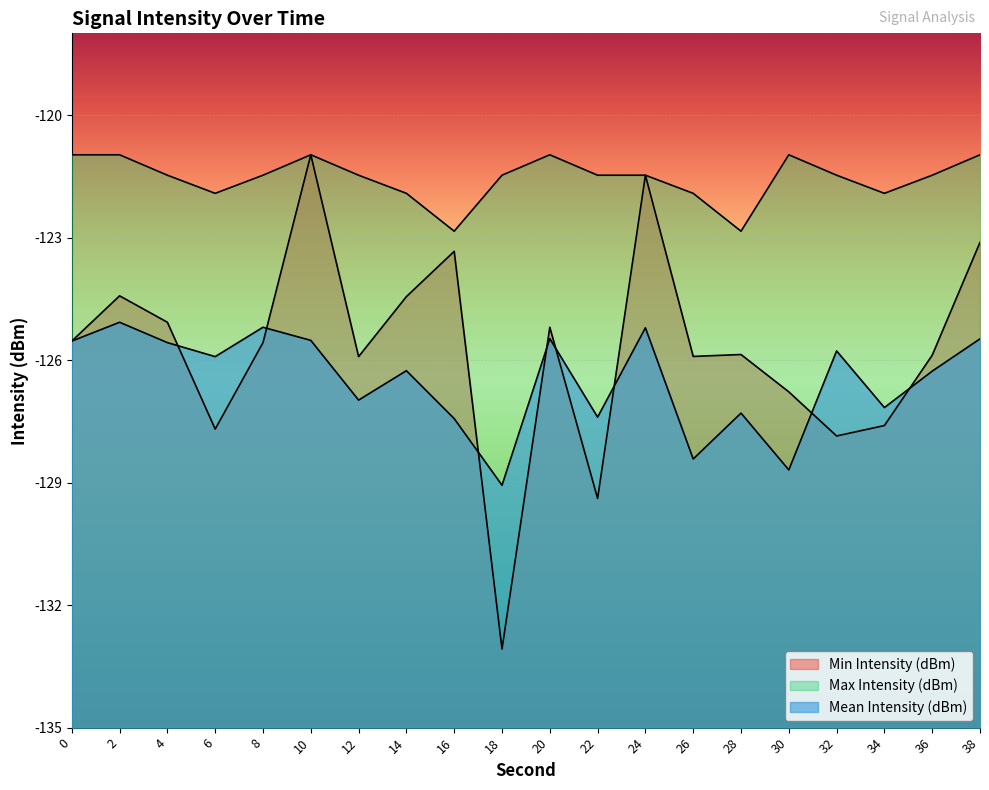

What is the difference between the Mean Intensity (dBm) values at 8 and 18?

3.9